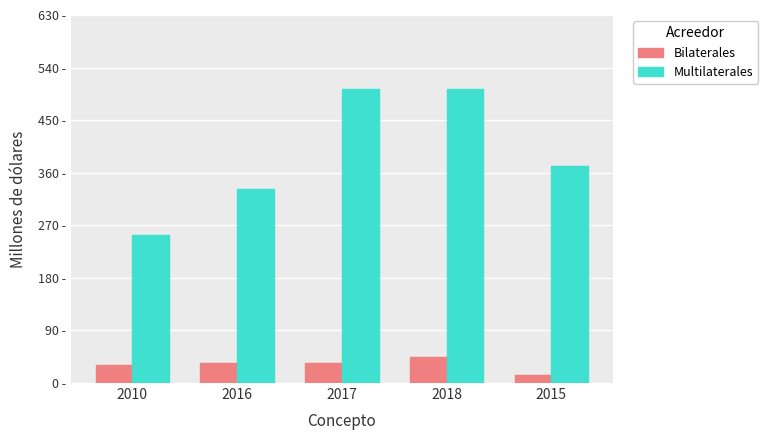

Reading left to right, list all the values displayed in this chart.

Bilaterales: 31.0	33.7	34.7	44.8	13.7
Multilaterales: 254.1	331.5	502.6	503.8	371.6